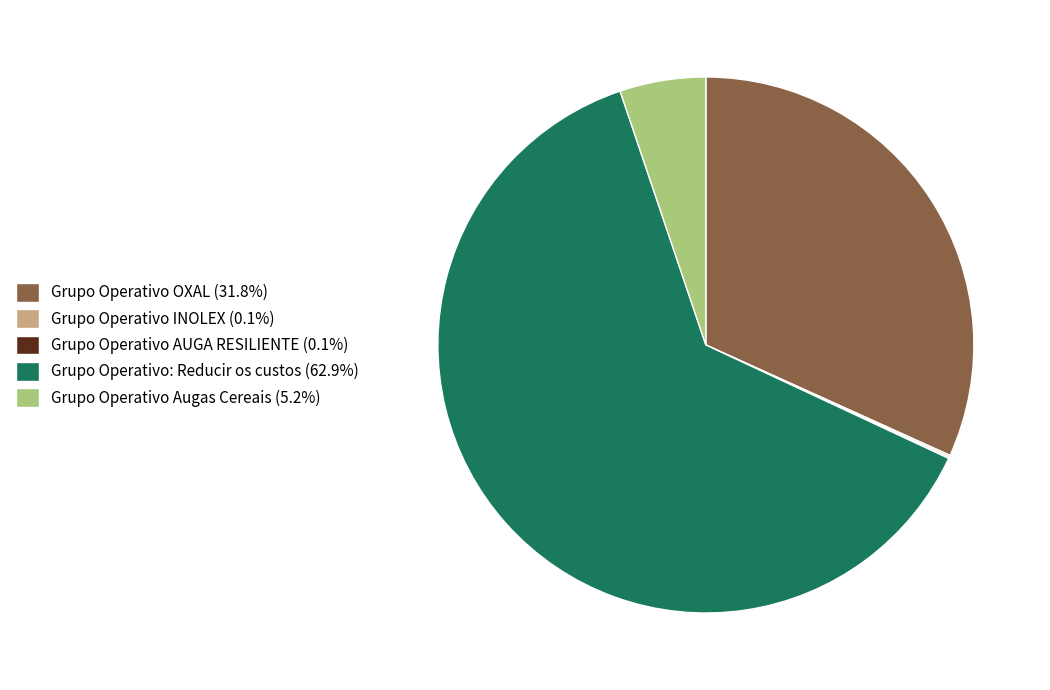

Which slice represents more than half of the pie?

Grupo Operativo: Reducir os custos